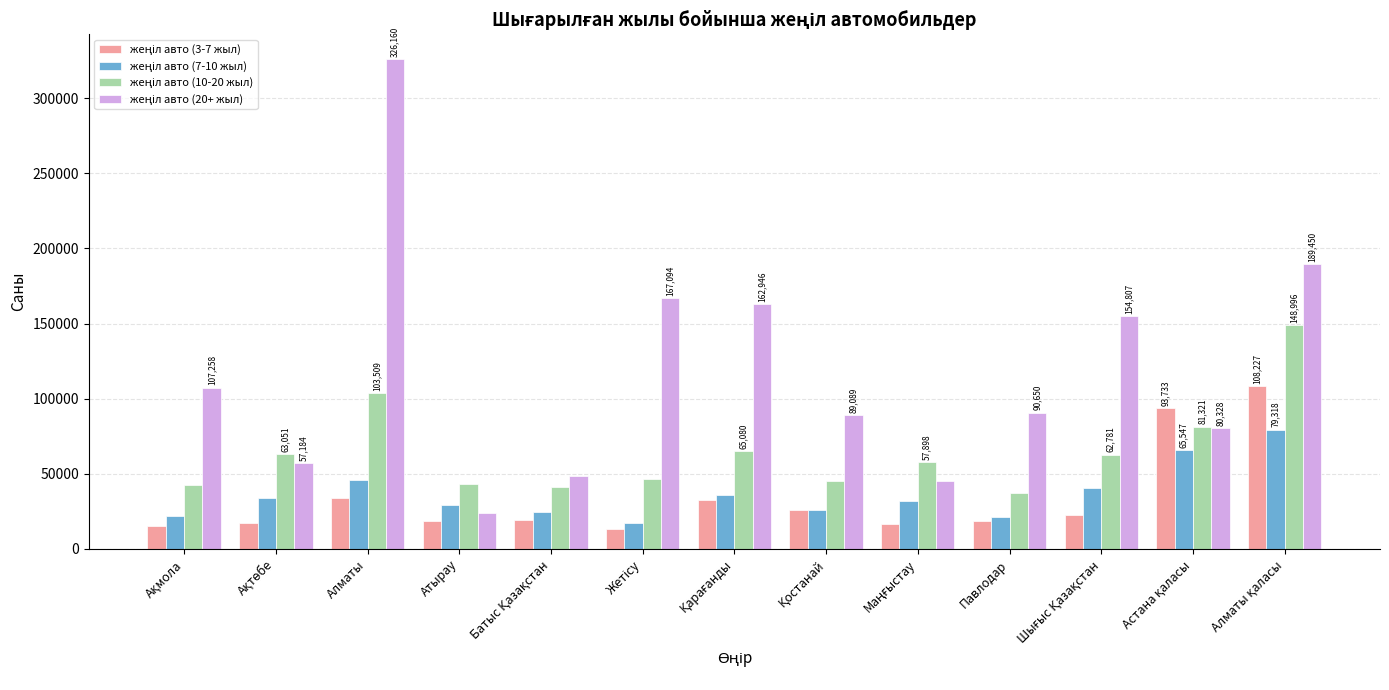

Reading left to right, list all the values displayed in this chart.

жеңіл авто (3-7 жыл): Ақмола=15476	Ақтөбе=17420	Алматы=34204	Атырау=18635	Батыс Қазақстан=19128	Жетісу=13254	Қарағанды=32598	Қостанай=25784	Маңғыстау=16468	Павлодар=18632	Шығыс Қазақстан=22567	Астана қаласы=93733	Алматы қаласы=108227
жеңіл авто (7-10 жыл): Ақмола=22136	Ақтөбе=33984	Алматы=45617	Атырау=29068	Батыс Қазақстан=24599	Жетісу=17360	Қарағанды=35602	Қостанай=25941	Маңғыстау=31553	Павлодар=21001	Шығыс Қазақстан=40650	Астана қаласы=65547	Алматы қаласы=79318
жеңіл авто (10-20 жыл): Ақмола=42718	Ақтөбе=63051	Алматы=103509	Атырау=43190	Батыс Қазақстан=41476	Жетісу=46756	Қарағанды=65080	Қостанай=45066	Маңғыстау=57898	Павлодар=37155	Шығыс Қазақстан=62781	Астана қаласы=81321	Алматы қаласы=148996
жеңіл авто (20+ жыл): Ақмола=107258	Ақтөбе=57184	Алматы=326160	Атырау=24019	Батыс Қазақстан=48612	Жетісу=167094	Қарағанды=162946	Қостанай=89089	Маңғыстау=45470	Павлодар=90650	Шығыс Қазақстан=154807	Астана қаласы=80328	Алматы қаласы=189450